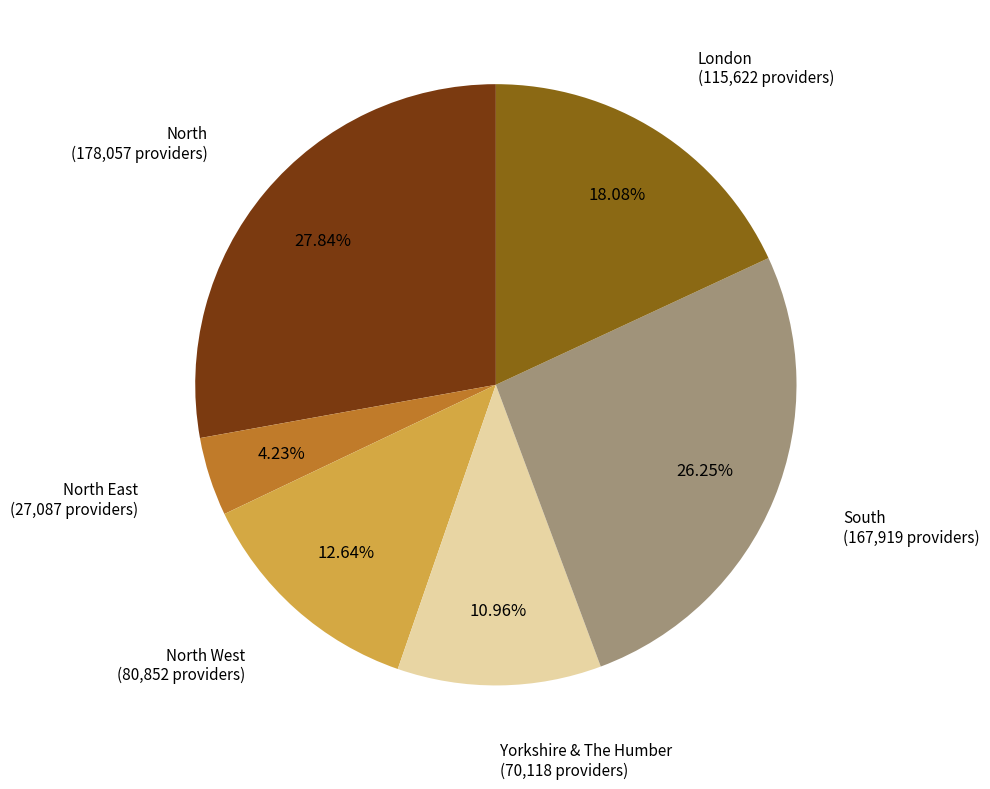

Count the number of slices in the pie.

6